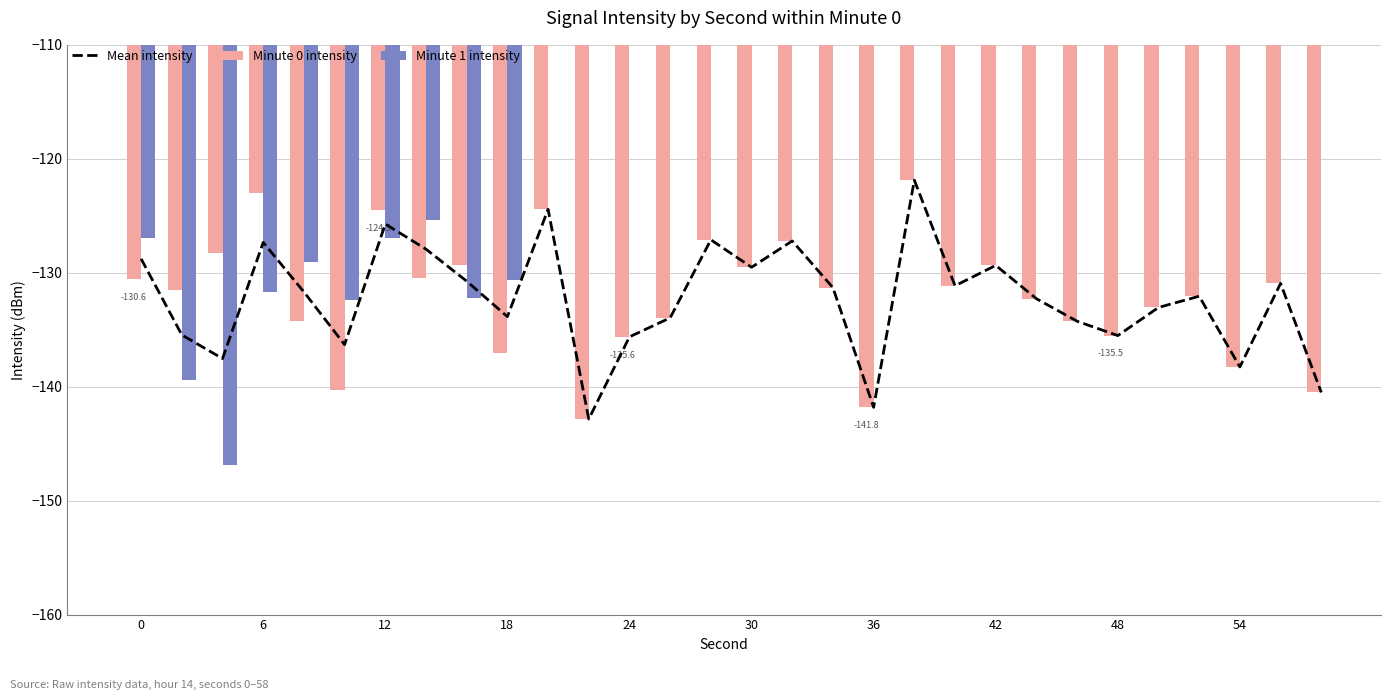

How many series are shown in this chart?

3